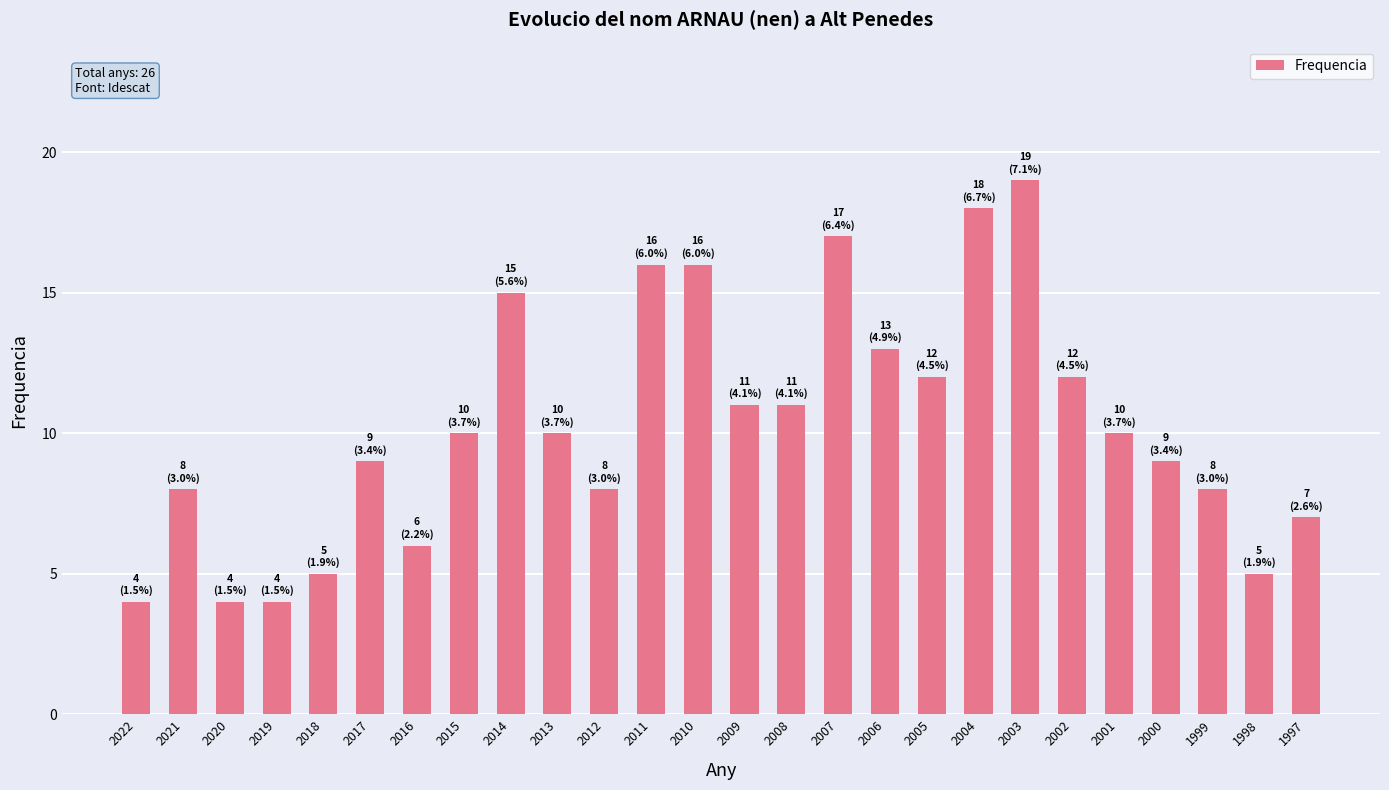

Reading left to right, transcribe all the data shown in this chart.

2022=4	2021=8	2020=4	2019=4	2018=5	2017=9	2016=6	2015=10	2014=15	2013=10	2012=8	2011=16	2010=16	2009=11	2008=11	2007=17	2006=13	2005=12	2004=18	2003=19	2002=12	2001=10	2000=9	1999=8	1998=5	1997=7